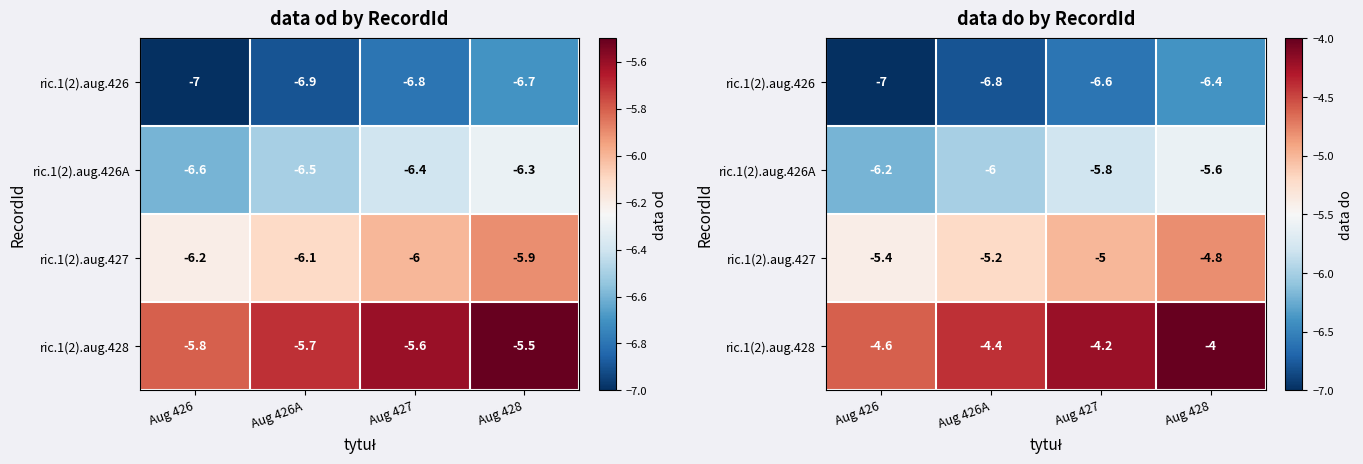

What is the average value of the ric.1(2).aug.426A series?

-5.9